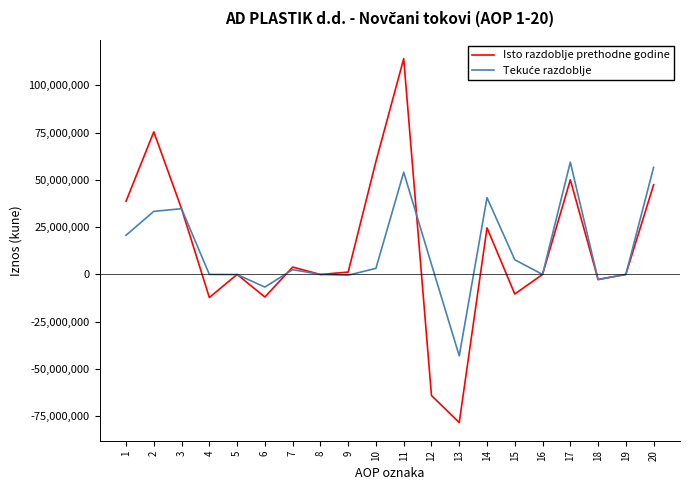

How many lines are shown in the chart?

2